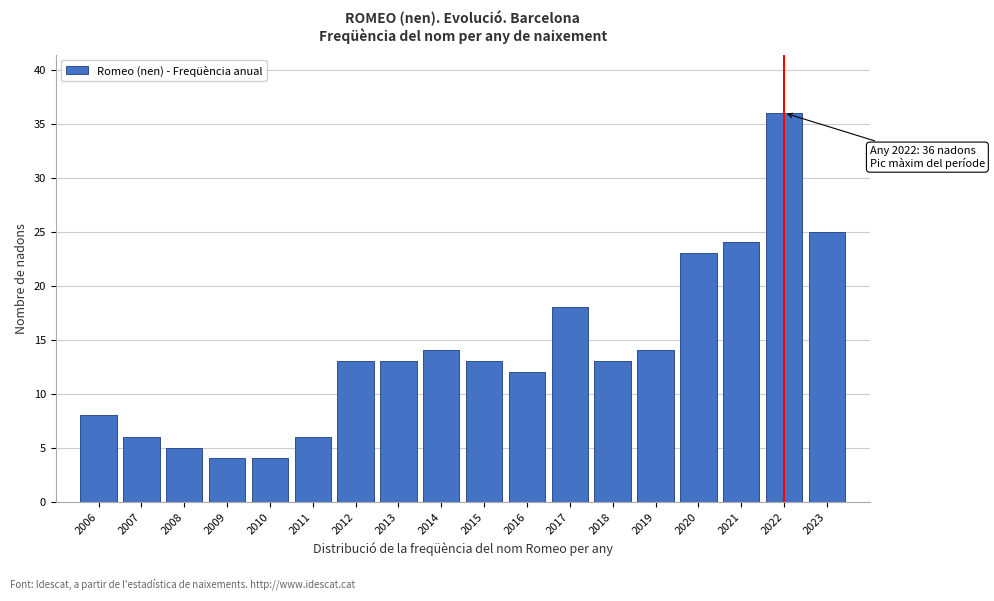

Reading left to right, what are all the values shown in this chart?

8	6	5	4	4	6	13	13	14	13	12	18	13	14	23	24	36	25